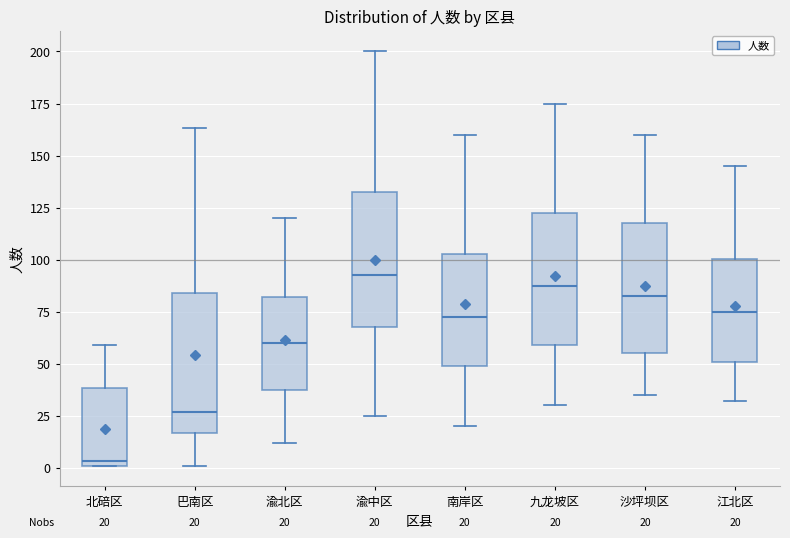

Which box's median line is the highest?

渝中区